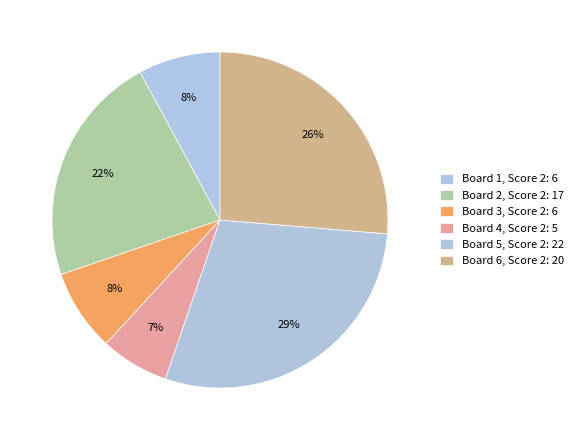

The Board 6 slice represents 26% of the pie. True or false?

True